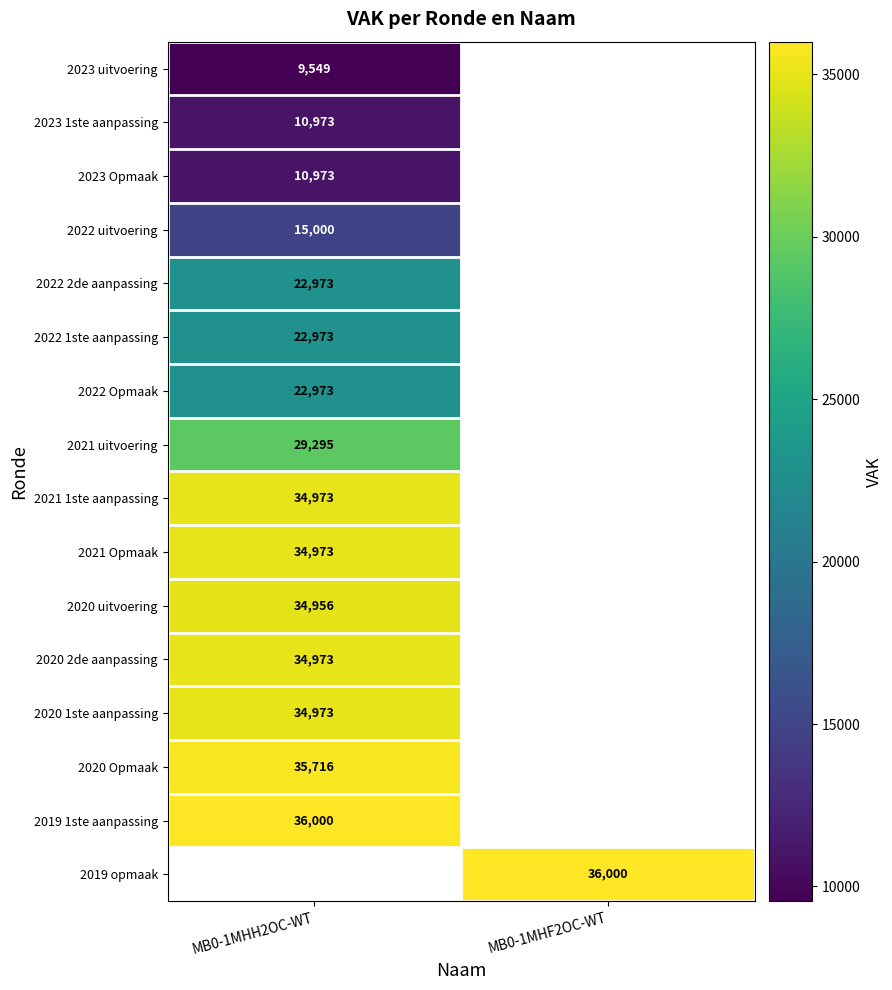

At how many categories does at least one series exceed 18035?

2